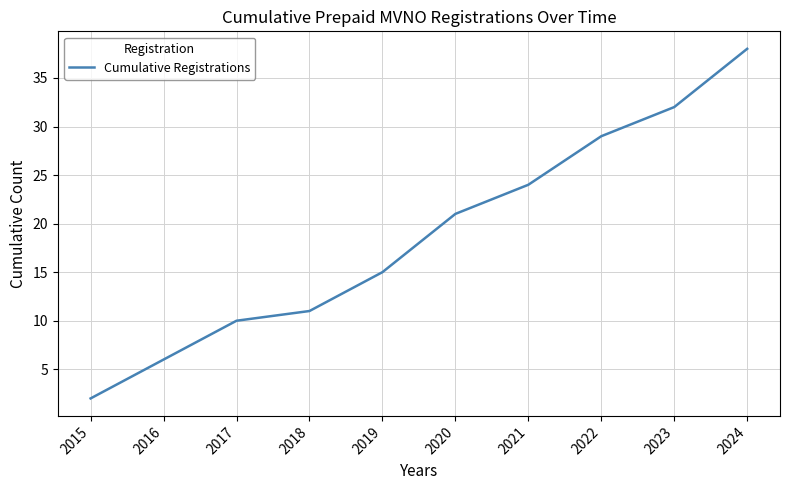

Rank the categories by value from highest to lowest.

2024, 2023, 2022, 2021, 2020, 2019, 2018, 2017, 2016, 2015